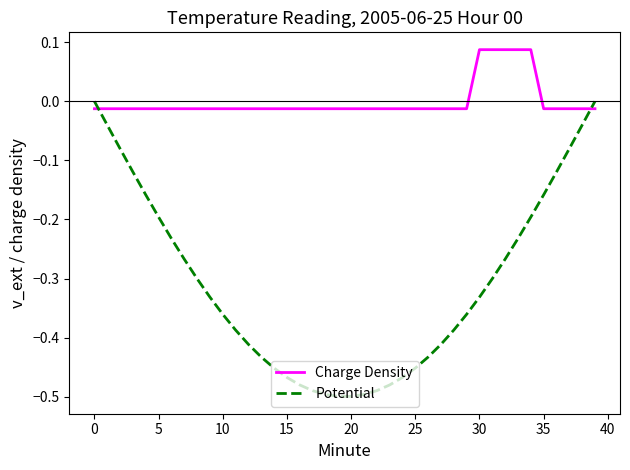

List the series in order of their peak value, lowest first.

Potential, Charge Density